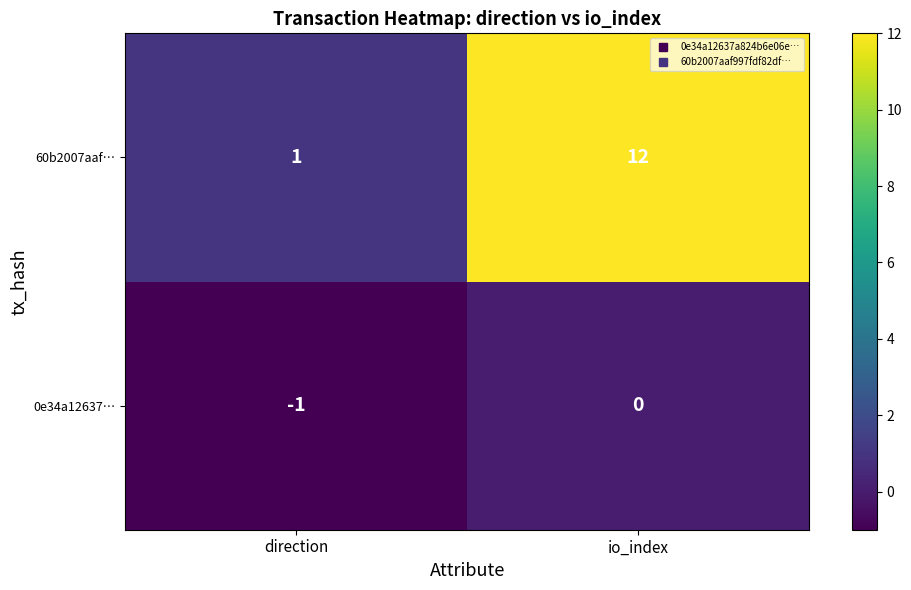

Rank the series by their average value, from lowest to highest.

0e34a12637…, 60b2007aaf…